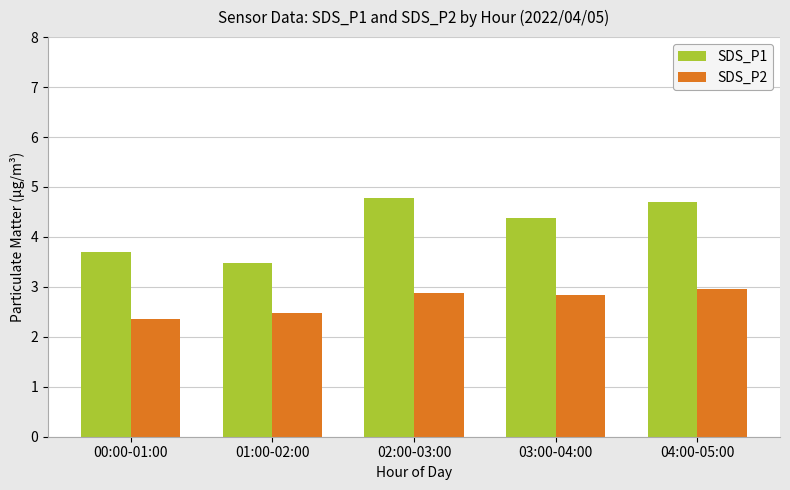

Which series has the largest range (max minus min)?

SDS_P1